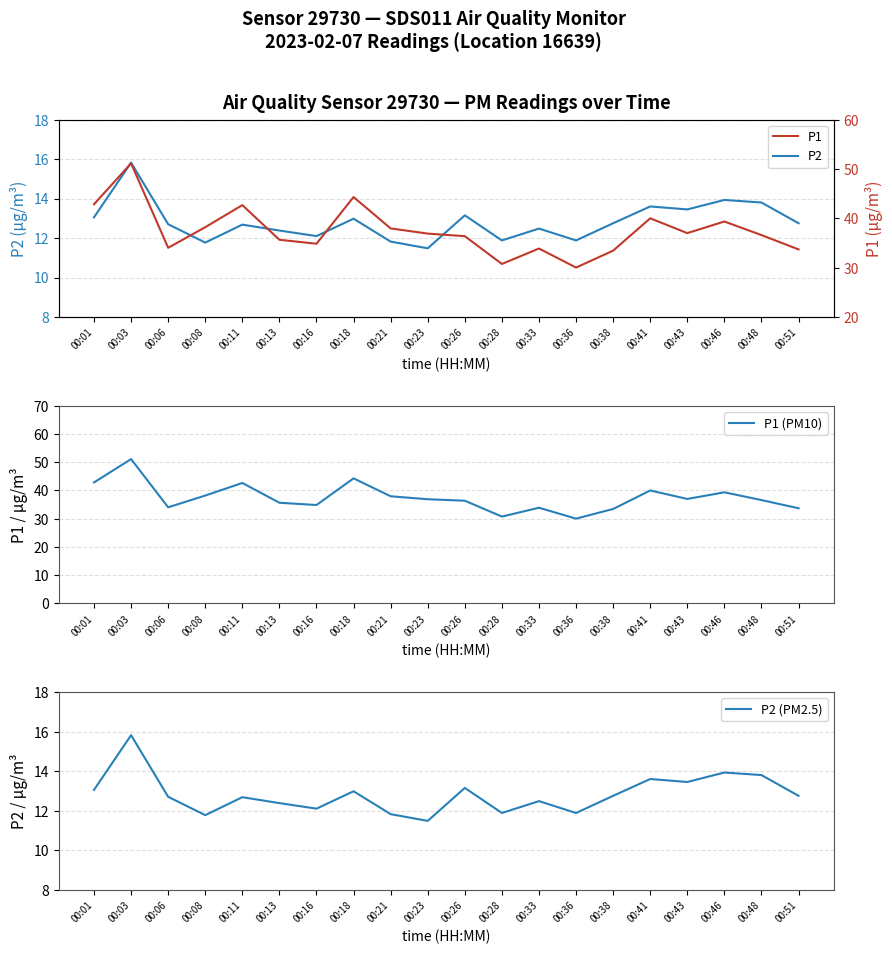

True or false: P1 (PM10) and P2 cross at least once.

False